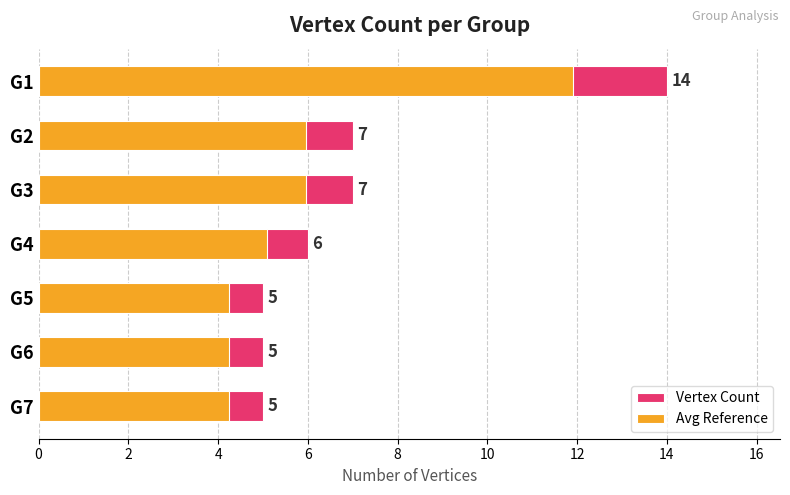

Count the number of categories in the chart.

7